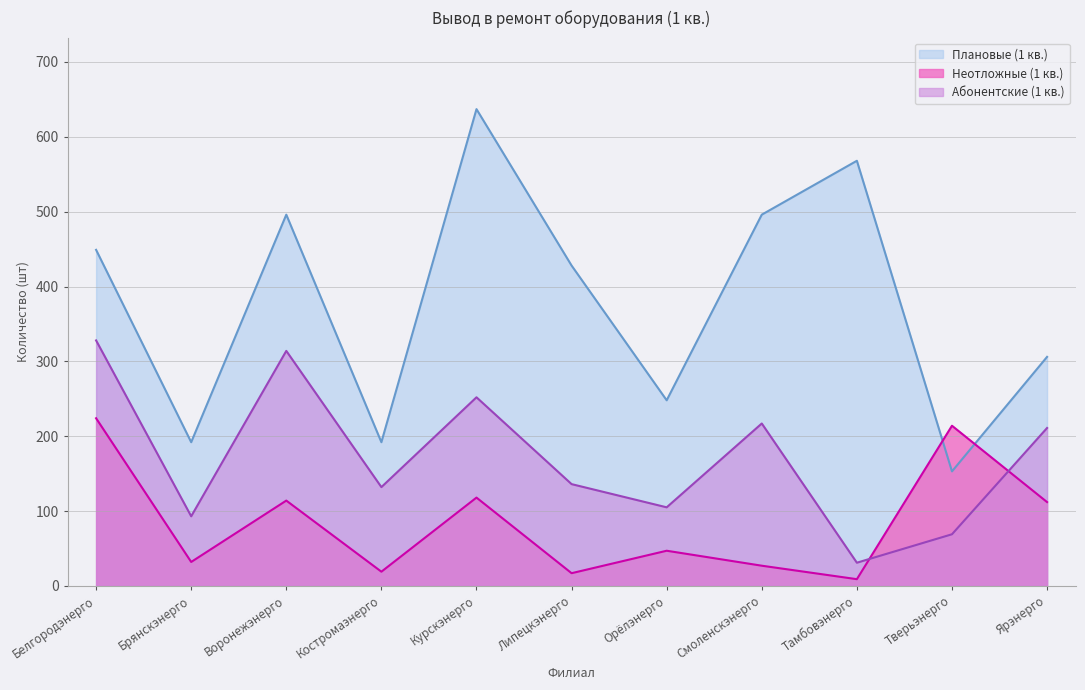

How many interior local peaks does the Плановые (1 кв.) series have?

3